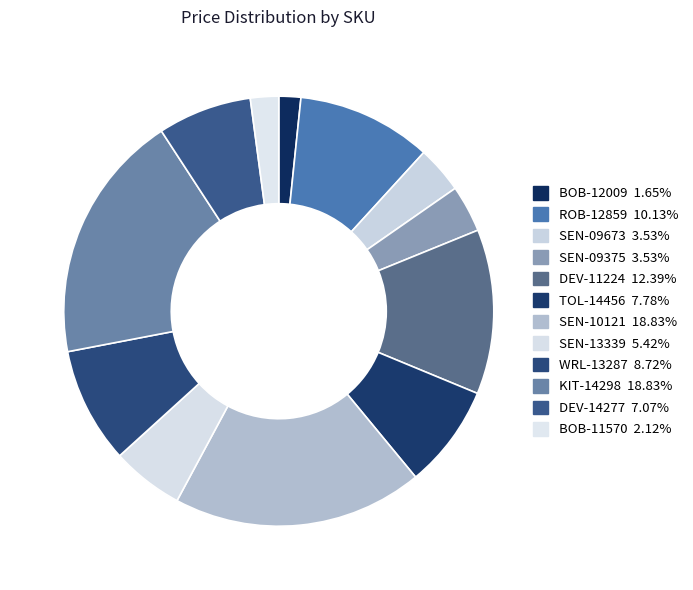

What is the total percentage of TOL-14456 and SEN-09375?

11.3%